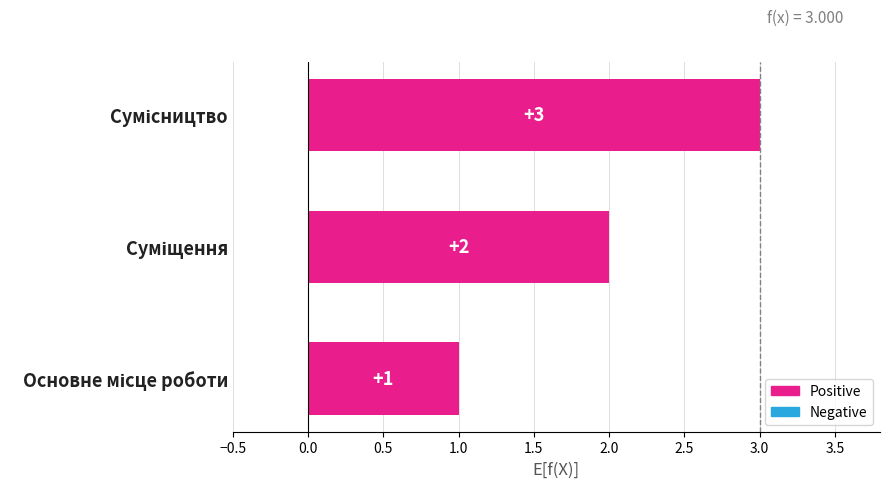

Count the values in the range 1 to 3.

3